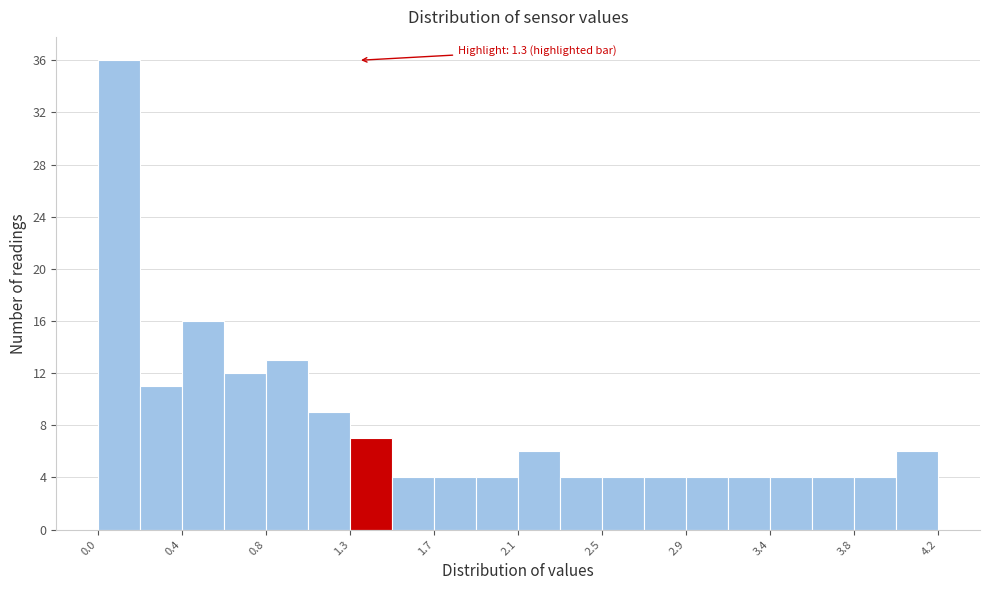

Which range on the x-axis has the tallest bar?

0.00 to 0.21